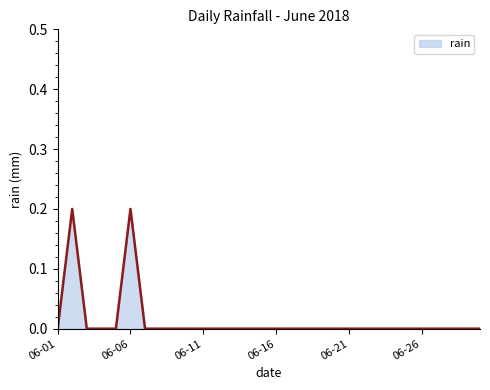

Does the chart display data point markers on the line(s)?

No